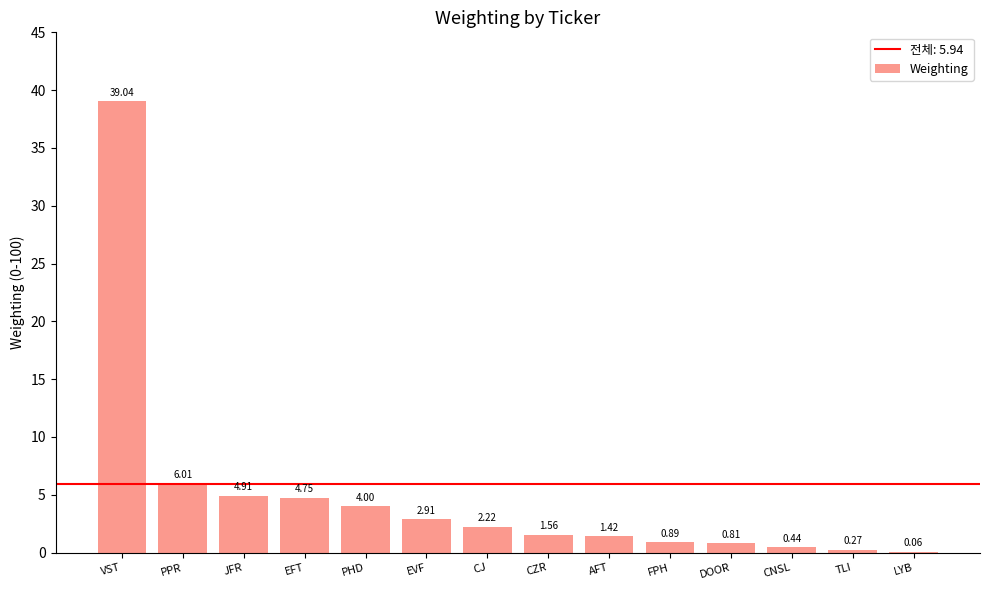

Approximately how many times larger is the value at CNSL compared to CJ?

0.2